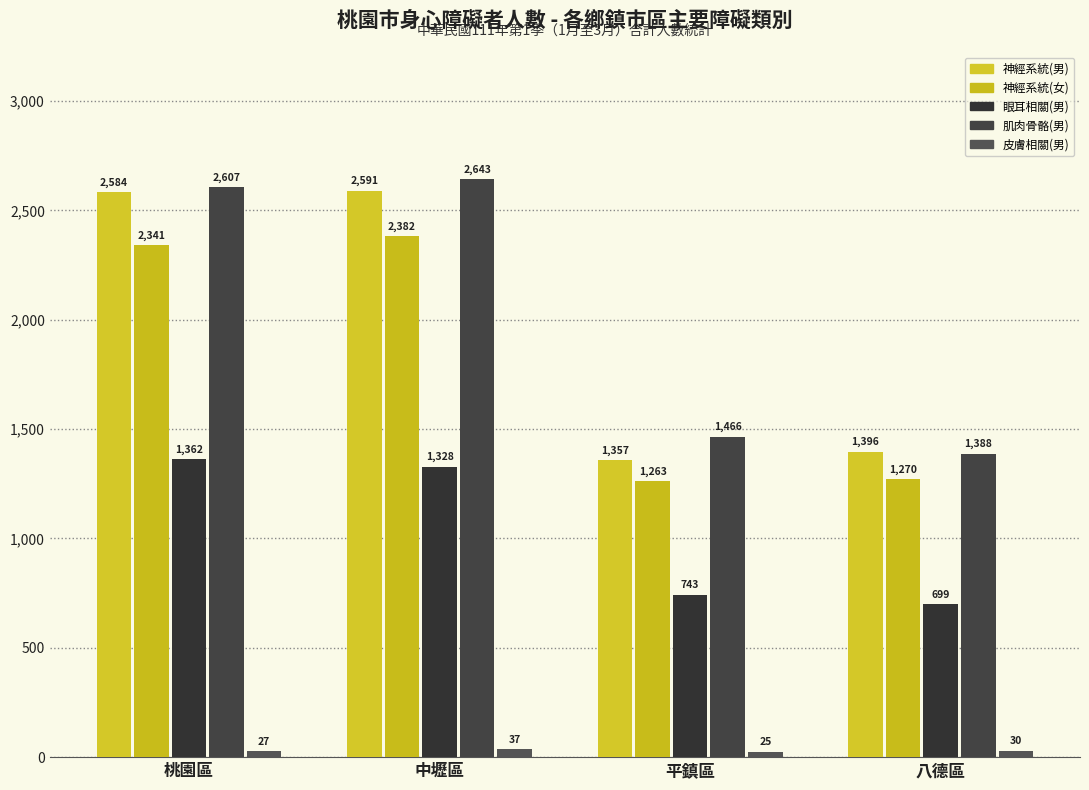

Reading right to left, extract all data points from this chart.

神經系統(男): 1396	1357	2591	2584
神經系統(女): 1270	1263	2382	2341
眼耳相關(男): 699	743	1328	1362
肌肉骨骼(男): 1388	1466	2643	2607
皮膚相關(男): 30	25	37	27